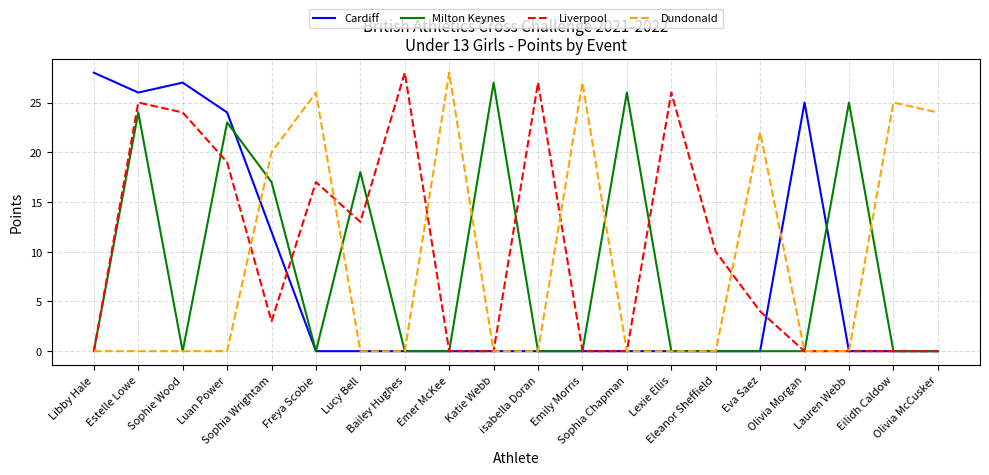

The Dundonald series shows 27 at Emily Morris. True or false?

True